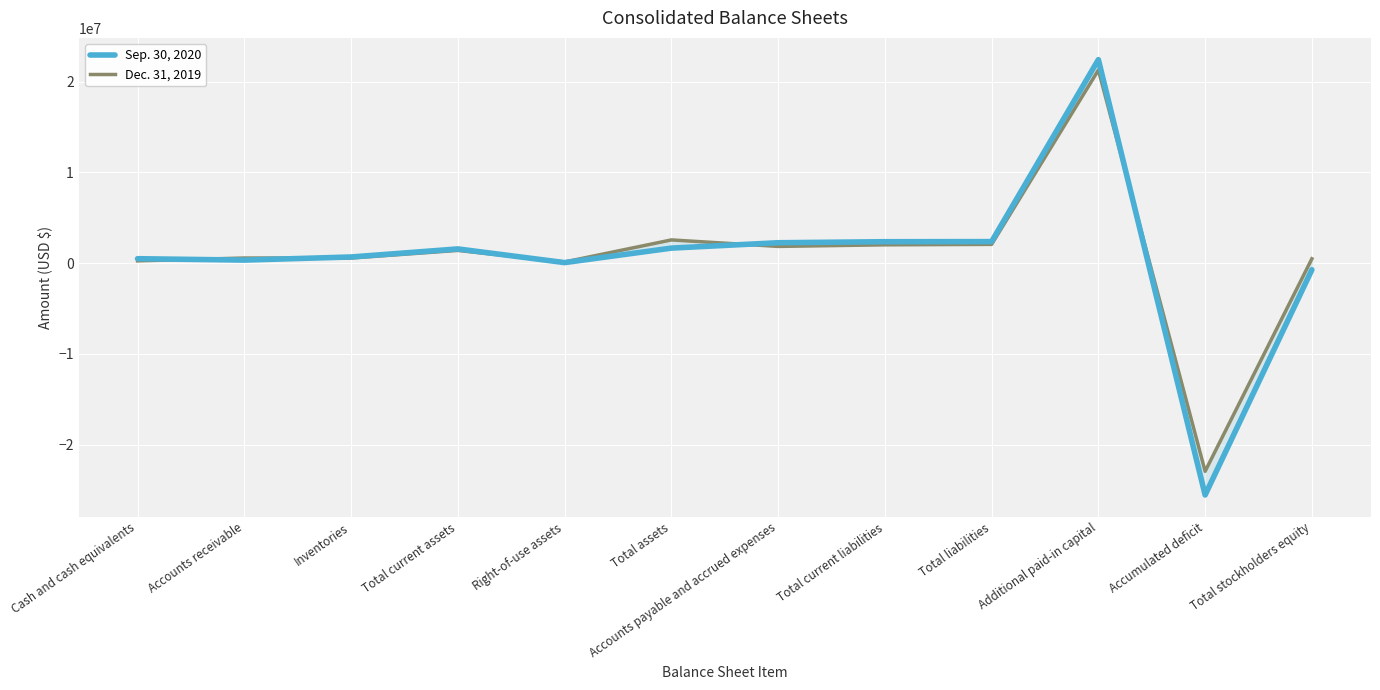

At which category does Dec. 31, 2019 reach its first local peak?

Total current assets